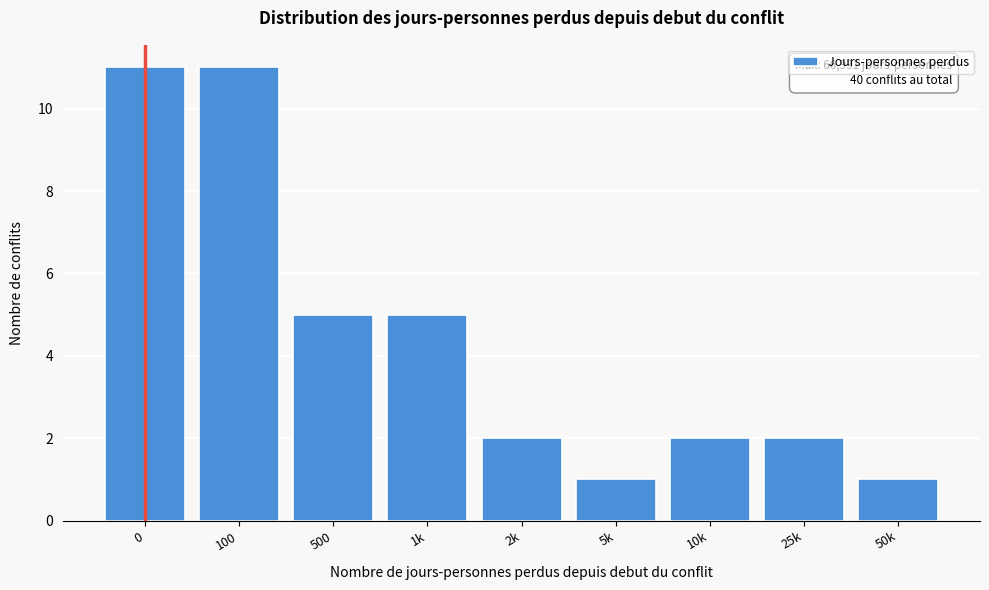

Reading left to right, list all the values displayed in this chart.

11	11	5	5	2	1	2	2	1